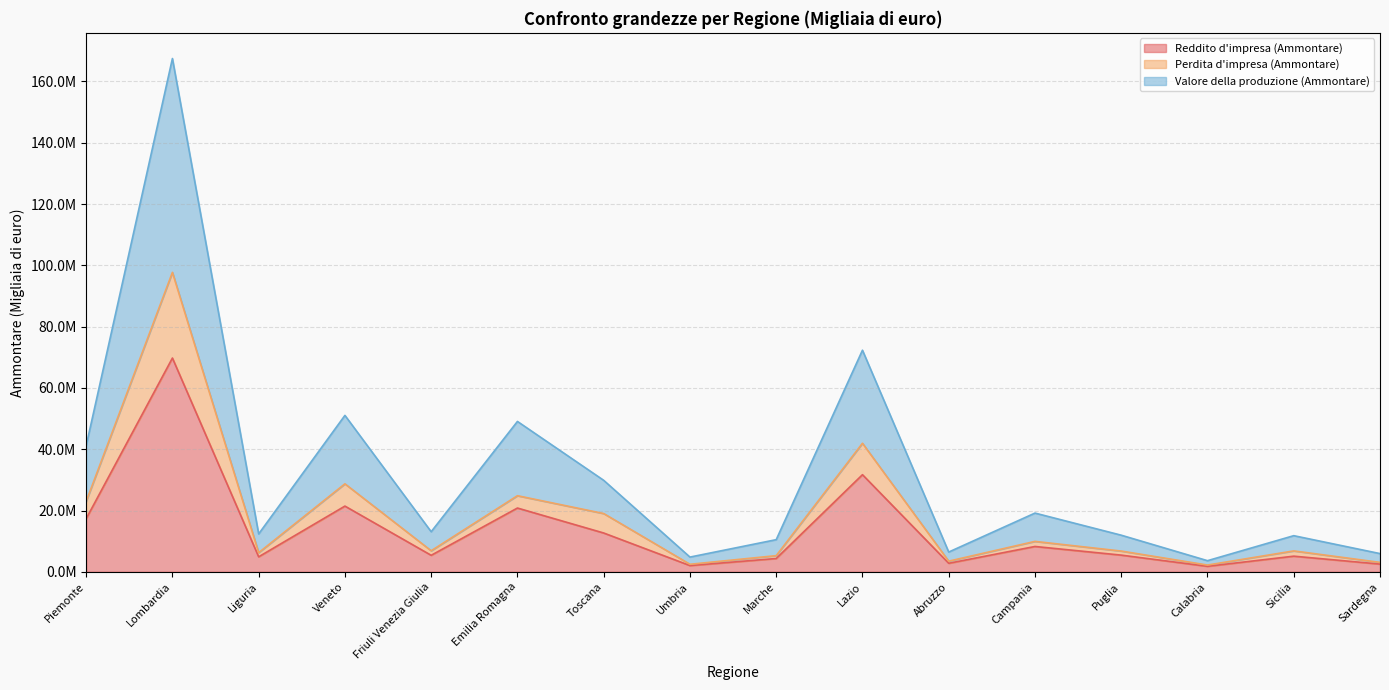

How many values in the Valore della produzione (Ammontare) series are below 13075649?

8